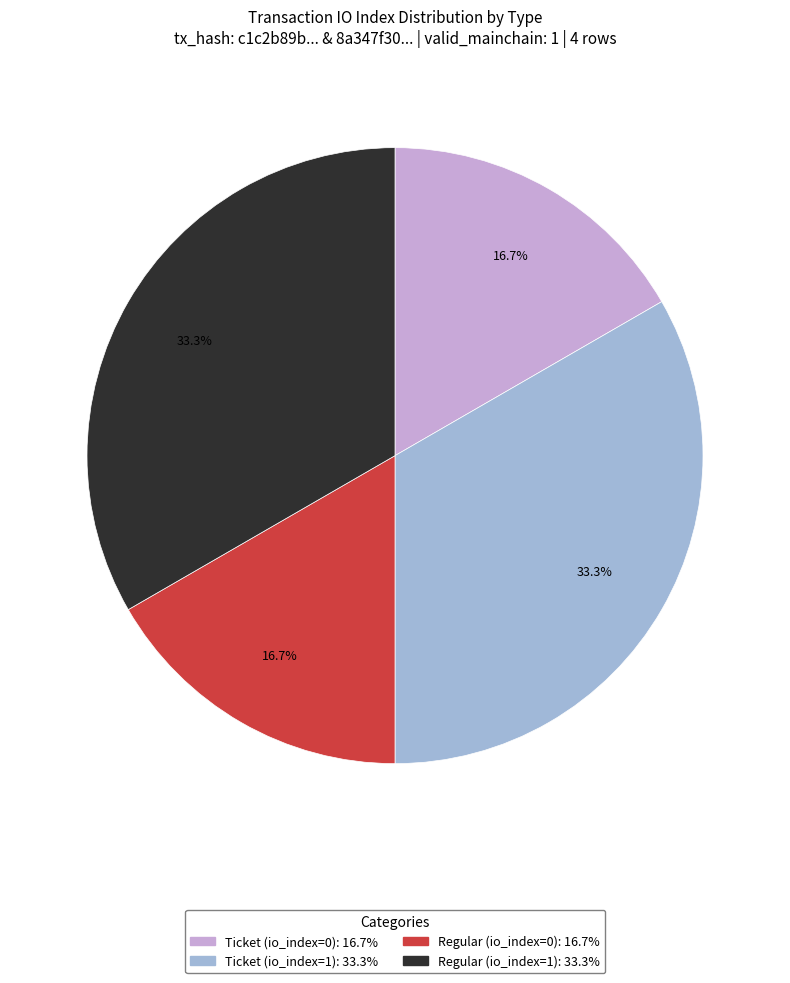

Is the sum of Regular (io_index=0) and Ticket (io_index=0) greater than half?

No